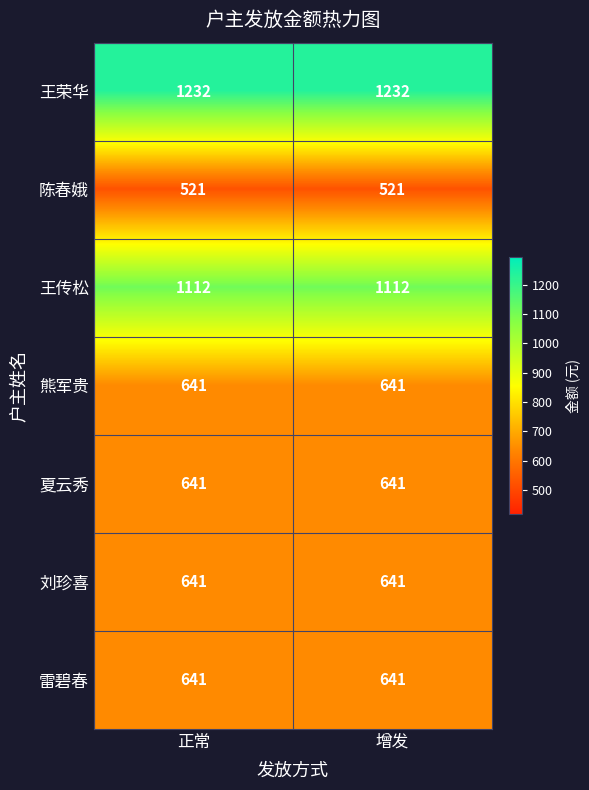

What is the sum of all 夏云秀 values?

1282